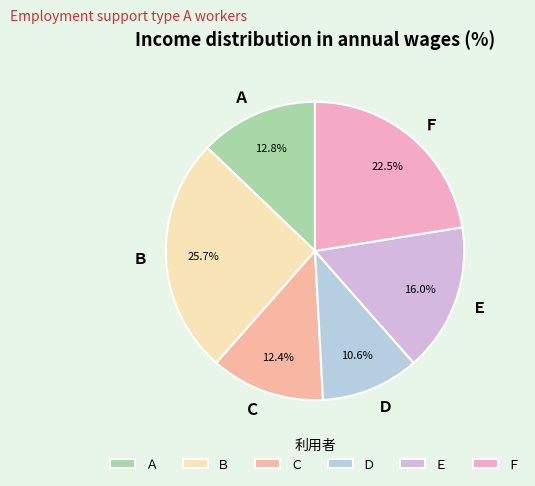

To the nearest percent, what is the difference between the largest and smallest slice percentages?

15%